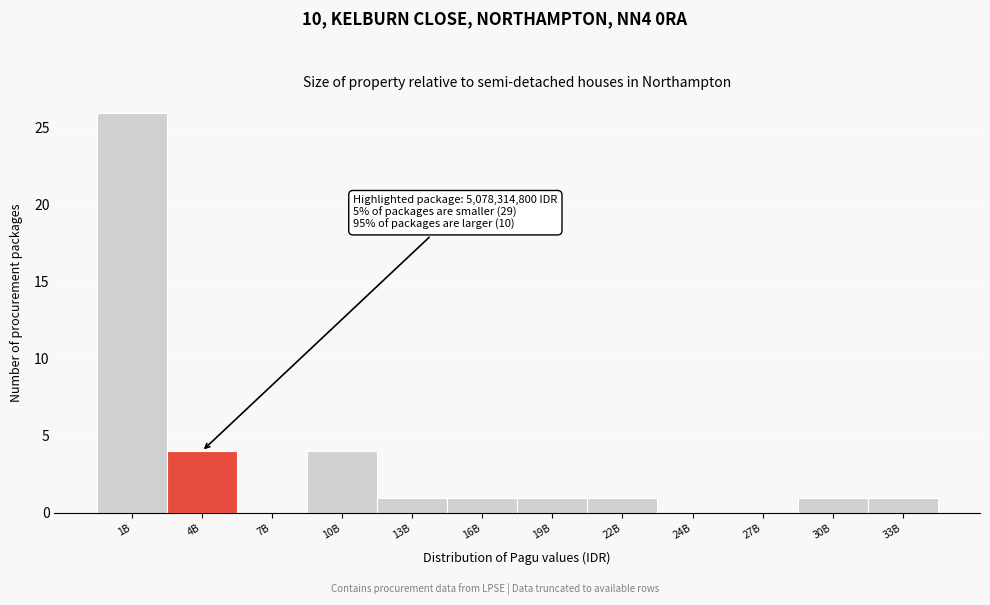

Reading left to right, what are all the values shown in this chart?

1B=26	4B=4	7B=0	10B=4	13B=1	16B=1	19B=1	22B=1	24B=0	27B=0	30B=1	33B=1